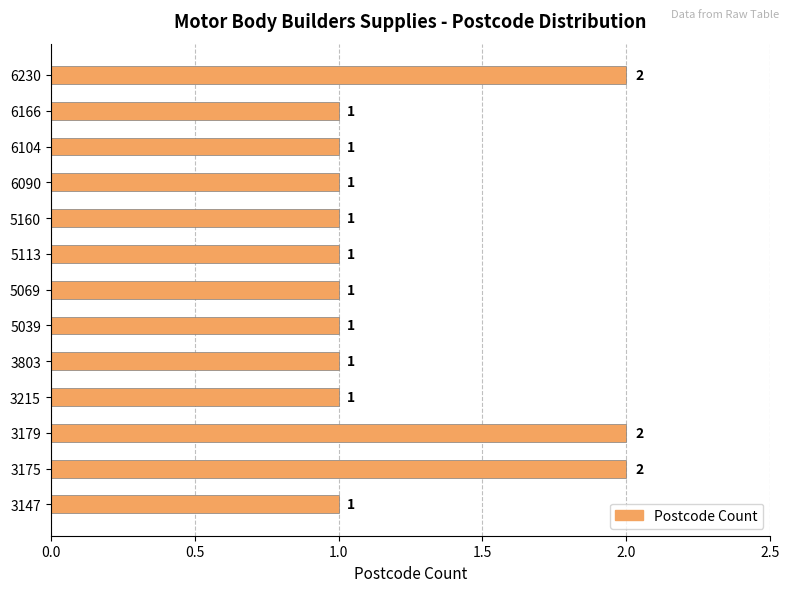

How many data points does each series have?

13